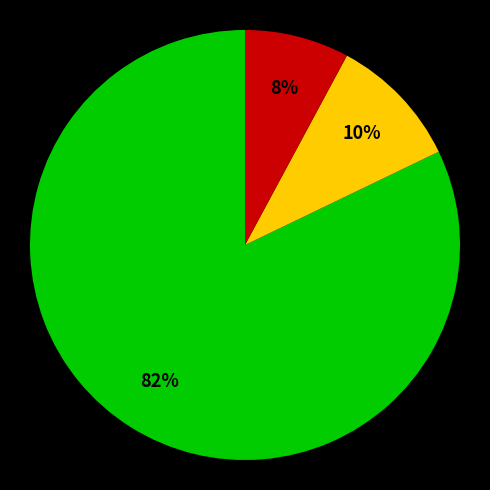

To the nearest percent, what is the average slice percentage?

33%